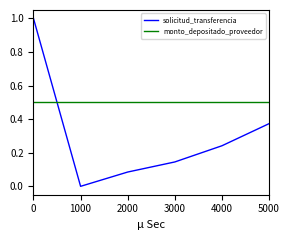

What is the average value of the solicitud_transferencia series?

0.3